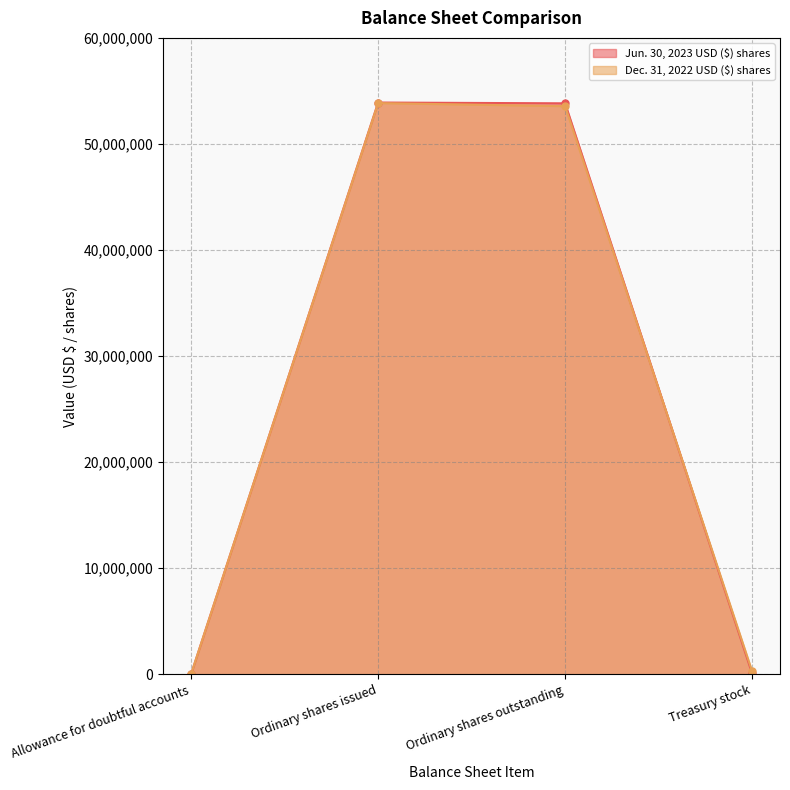

Is the value of Jun. 30, 2023 USD ($) shares at Allowance for doubtful accounts greater than the value of Dec. 31, 2022 USD ($) shares at Treasury stock?

No